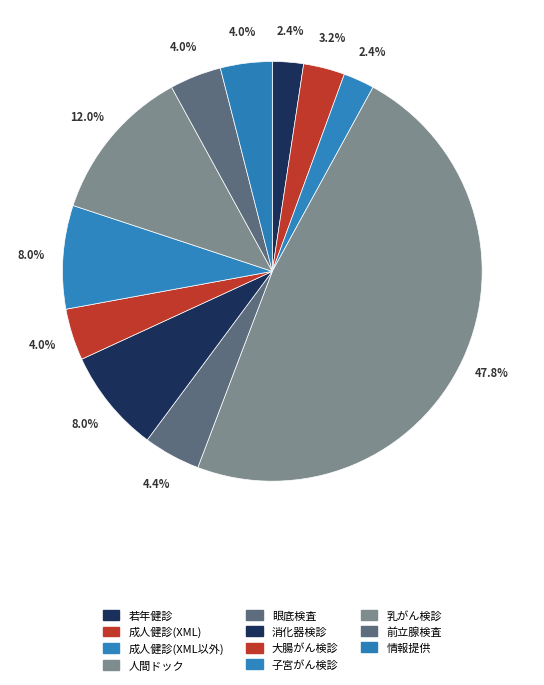

Is there a majority slice in this chart?

No